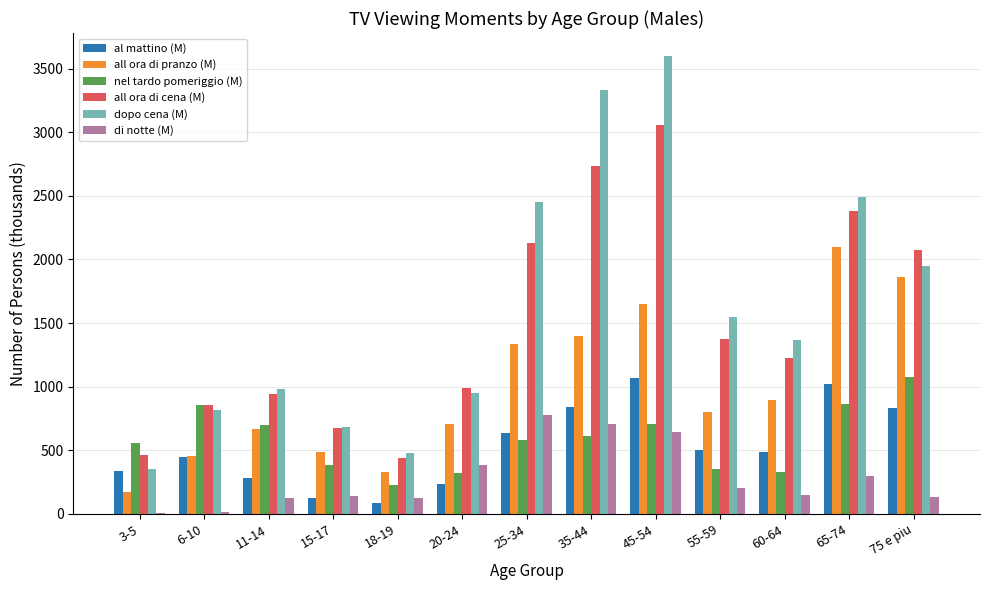

At which label does all ora di pranzo (M) reach its peak?

65-74